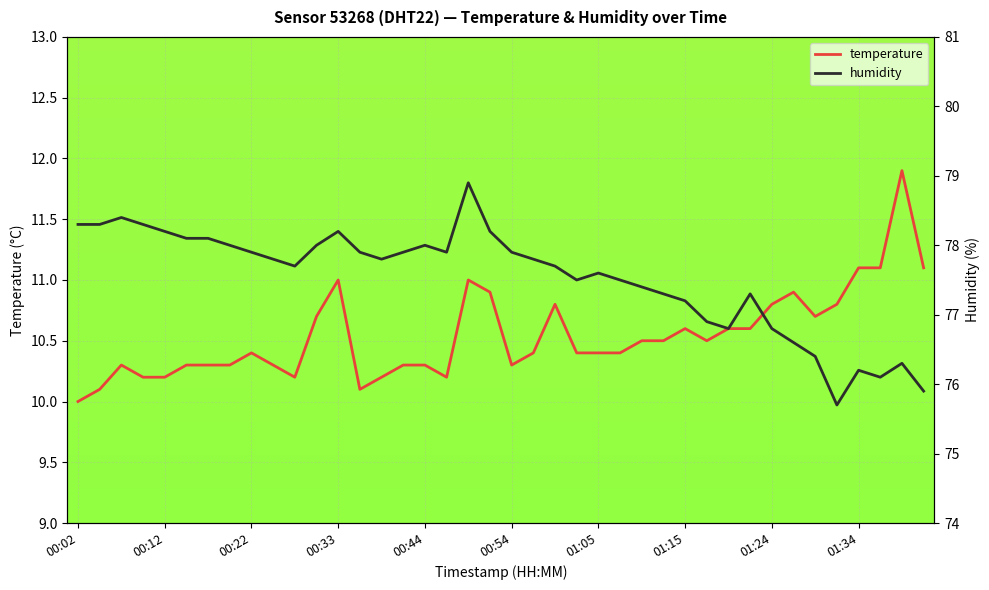

The temperature series shows 10.3 at 00:54. True or false?

True